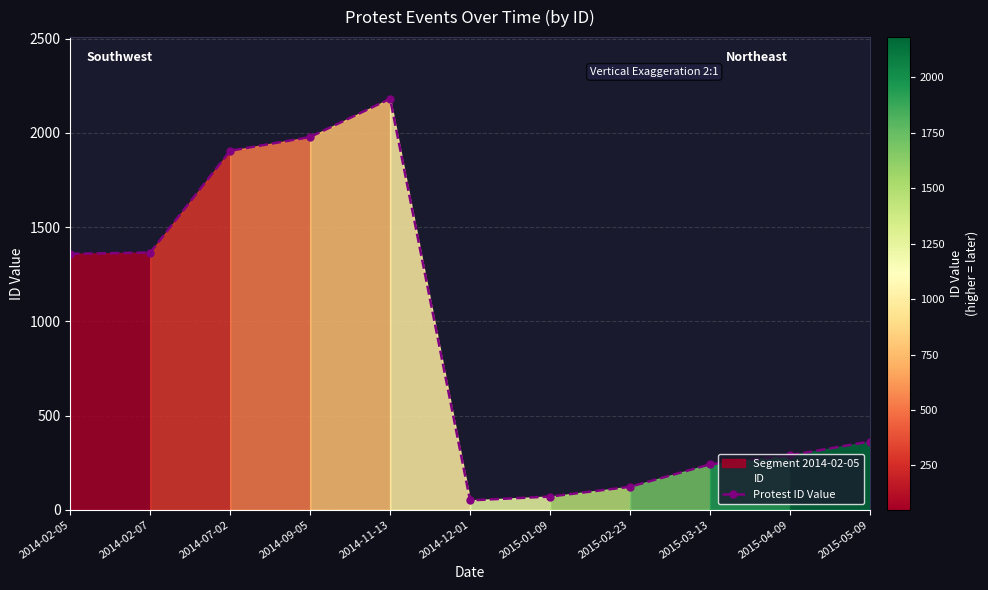

How many interior local valleys (lower than both neighbors) does the data have?

1